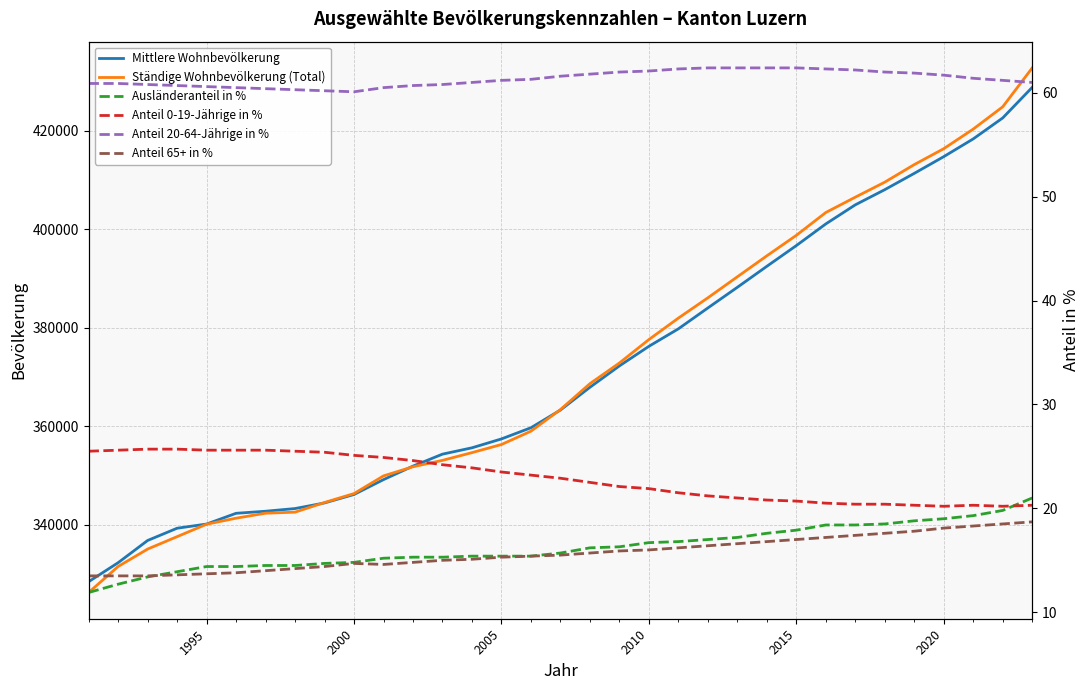

What is the minimum value for Mittlere Wohnbevölkerung?

328470